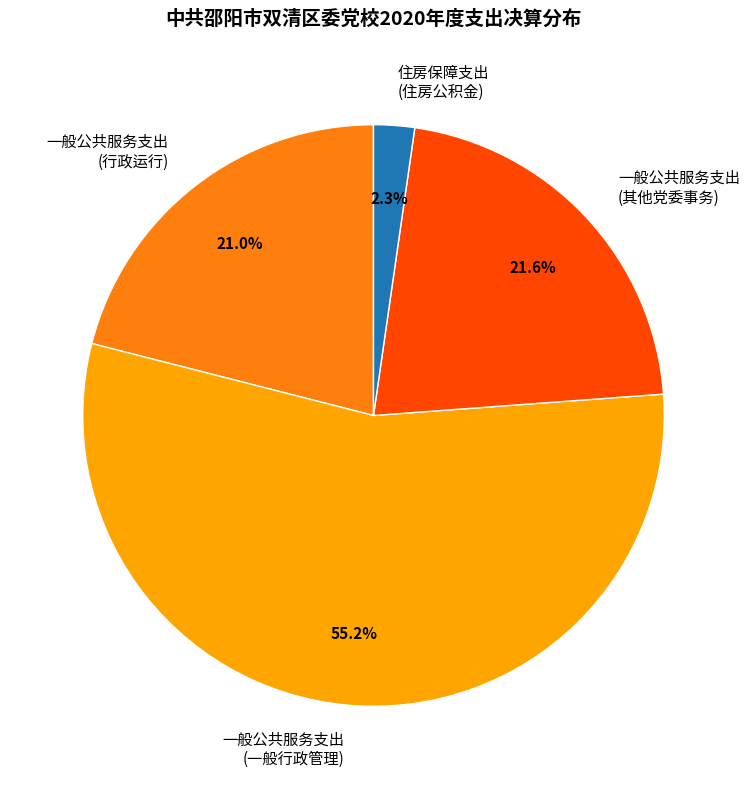

Rank the categories by value from lowest to highest.

住房保障支出 (住房公积金), 一般公共服务支出 (行政运行), 一般公共服务支出 (其他党委事务), 一般公共服务支出 (一般行政管理)